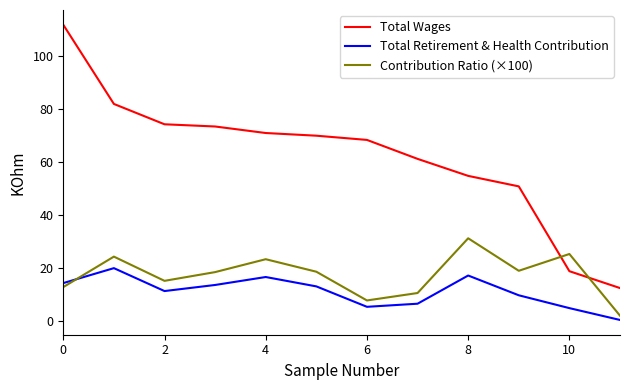

True or false: Total Wages and Total Retirement & Health Contribution intersect in this chart.

False